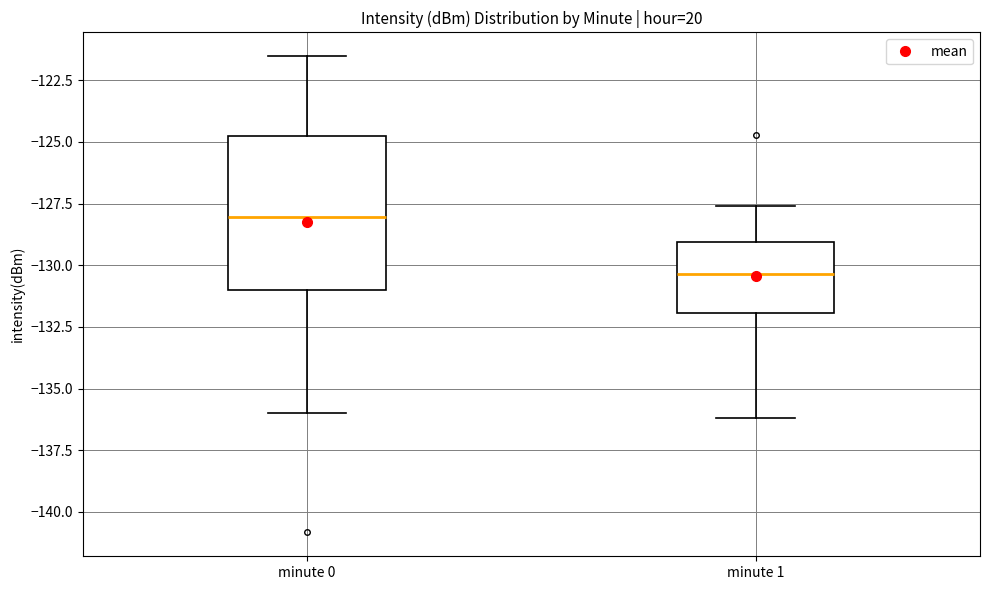

Comparing the boxes themselves (not the whiskers), which one is the tallest?

minute 0